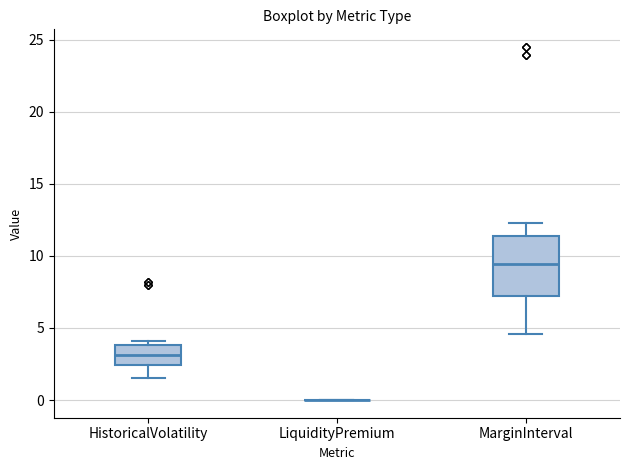

Where is the upper edge of the box for HistoricalVolatility on the y-axis? The values are not printed on the chart, so give them approximately, as read against the axis.

4.0